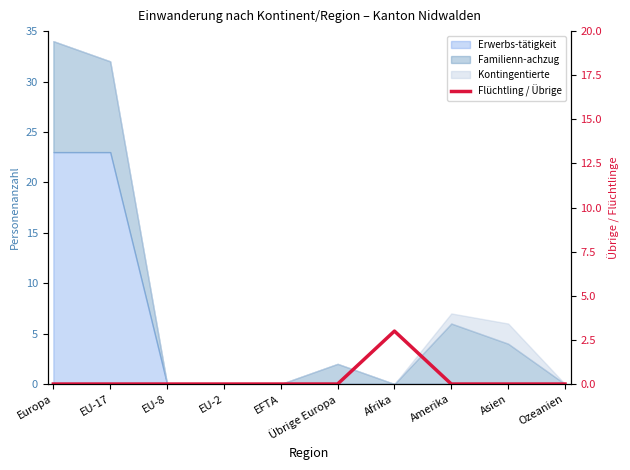

How many lines are shown in the chart?

1